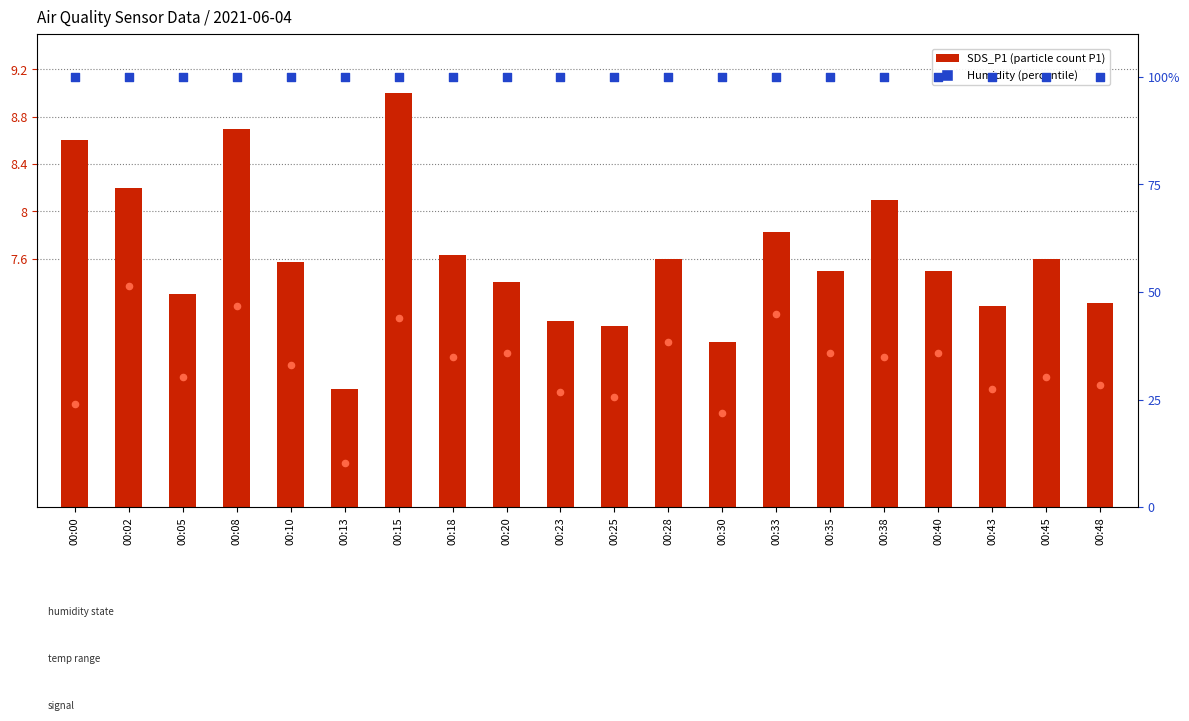

Which series has the largest total across all categories?

Humidity (%)